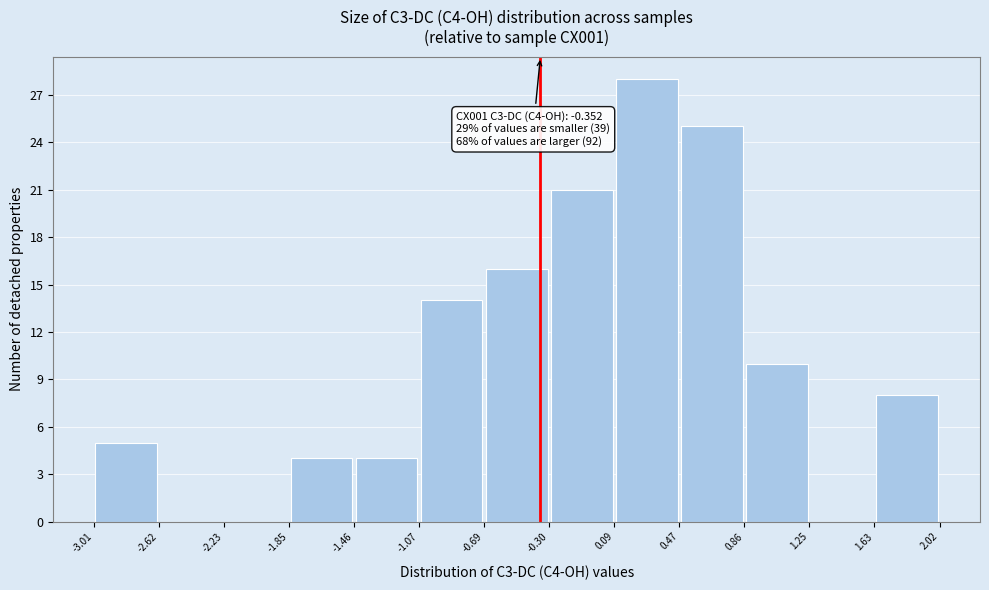

Which range on the x-axis has the tallest bar?

0.09 to 0.47